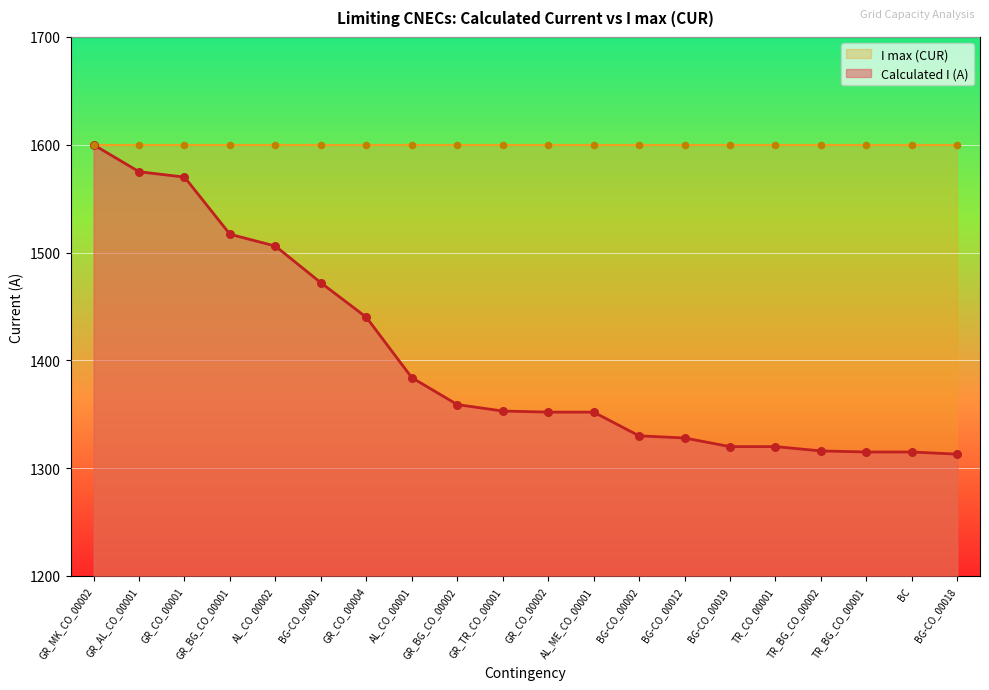

What is the change in value from GR_MK_CO_00002 to GR_CO_00002?

-248